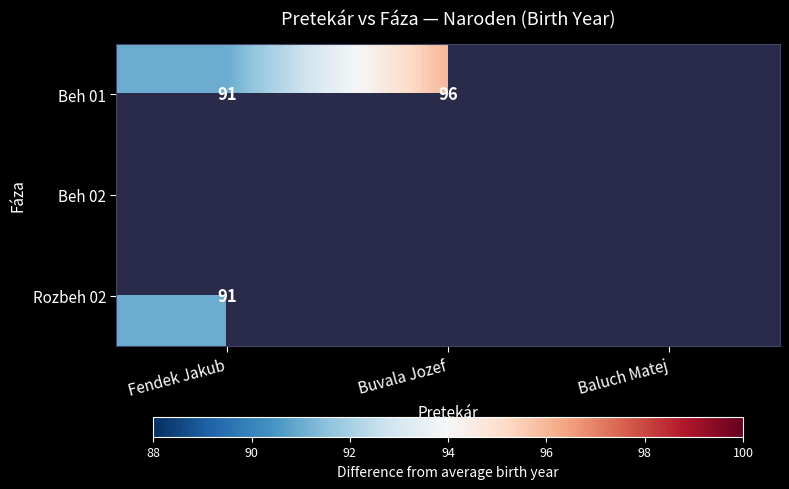

At how many categories does at least one series exceed 92?

1